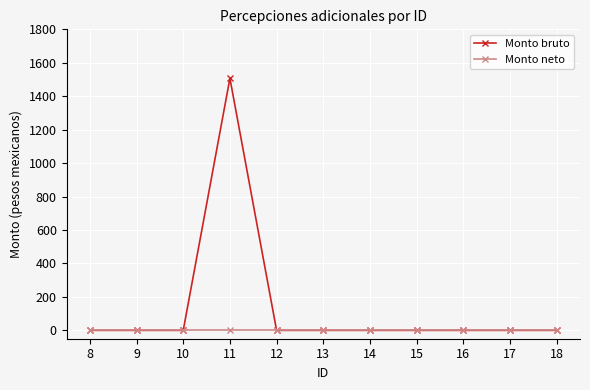

Reading left to right, transcribe all the data shown in this chart.

Monto bruto: 8=0	9=0	10=0	11=1507	12=0	13=0	14=0	15=0	16=0	17=0	18=0
Monto neto: 8=0	9=0	10=0	11=0	12=0	13=0	14=0	15=0	16=0	17=0	18=0